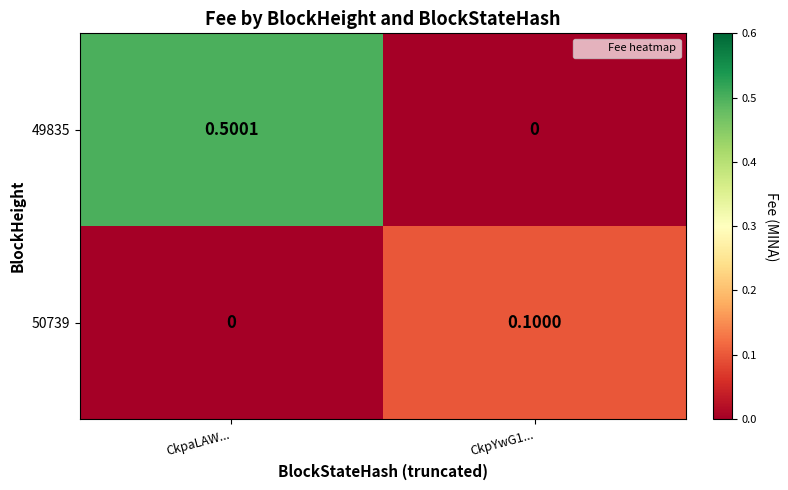

How many distinct data groups are displayed?

2